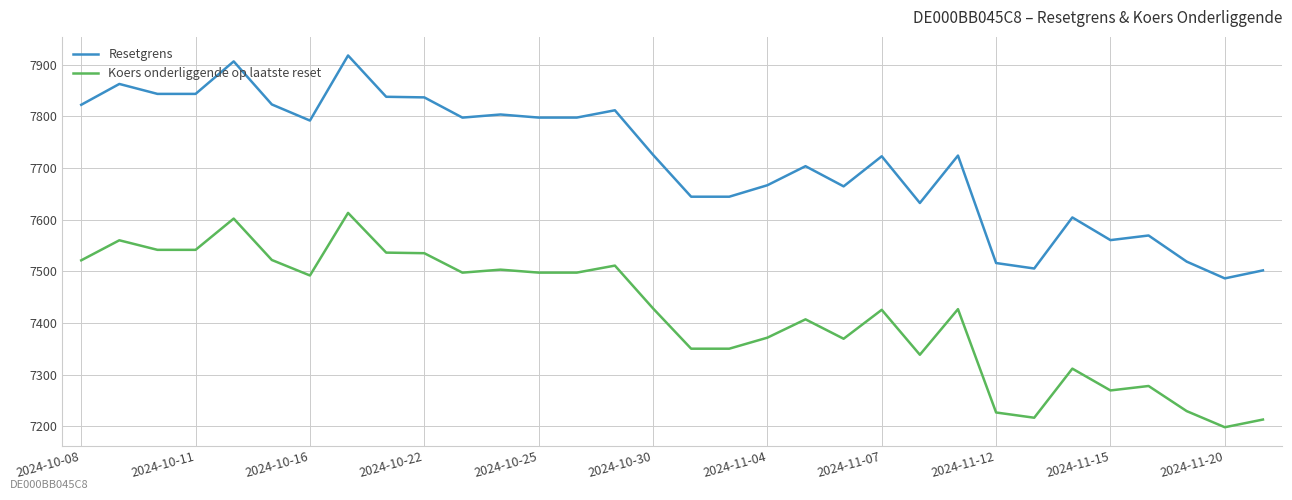

What is the sum of all Resetgrens values?

246881.0